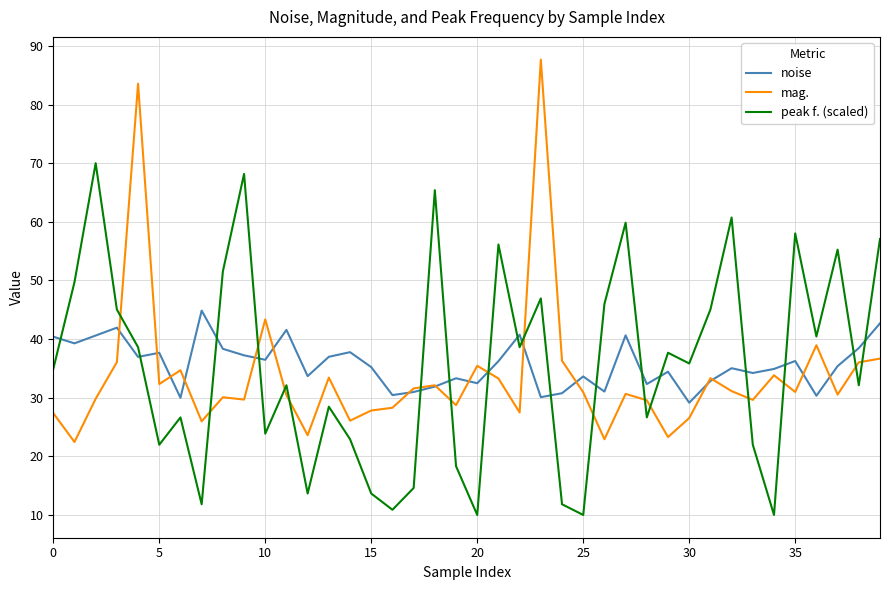

Which series has the largest range (max minus min)?

mag.